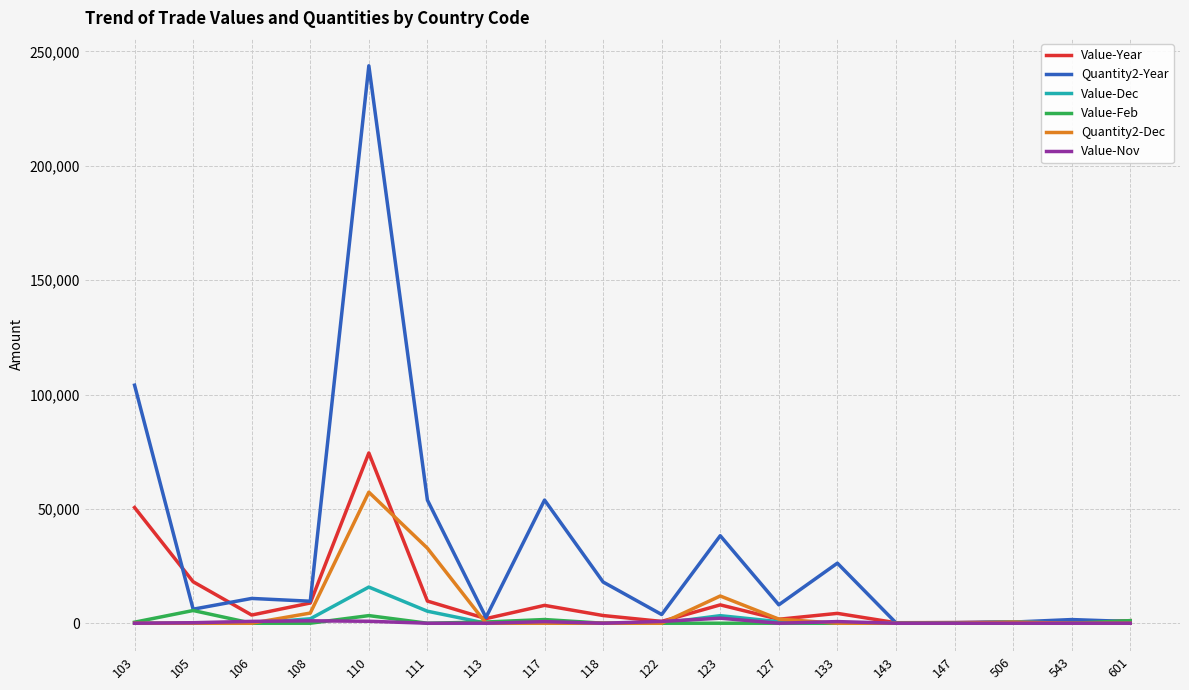

At which category is the sum across all series the highest?

110